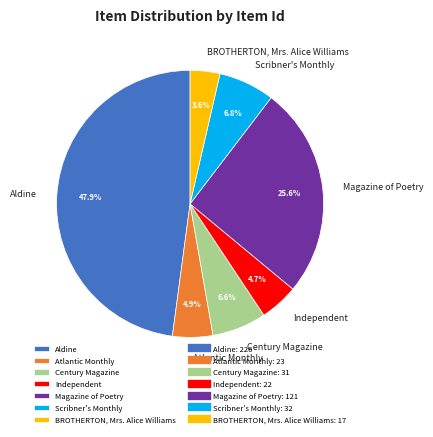

Which has a higher value, BROTHERTON, Mrs. Alice Williams or Atlantic Monthly?

Atlantic Monthly